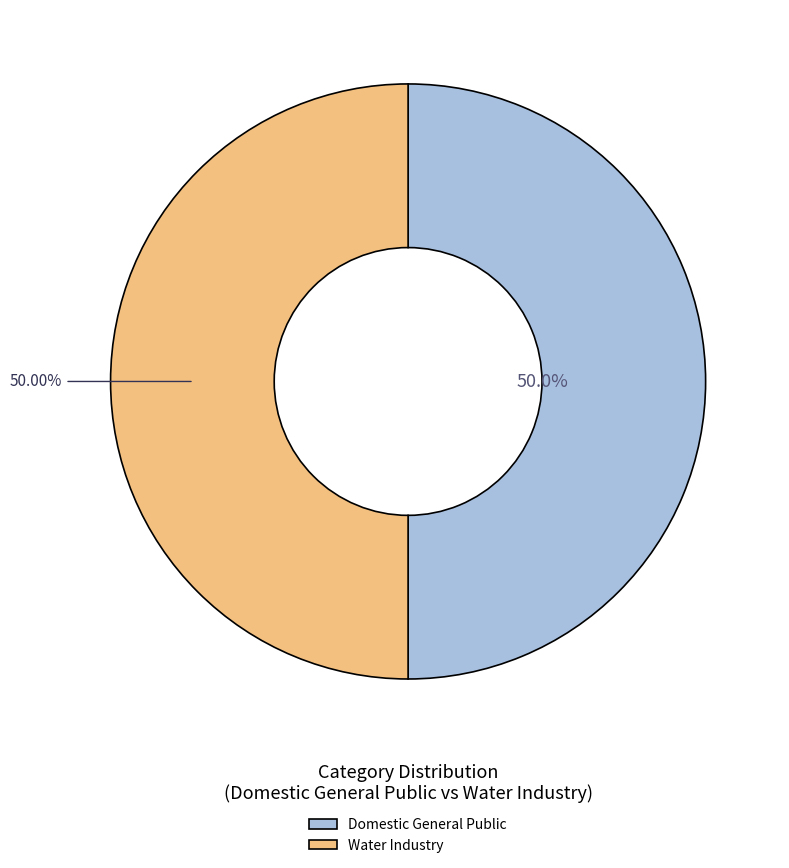

Is it true that Domestic General Public is 37% of the pie?

False